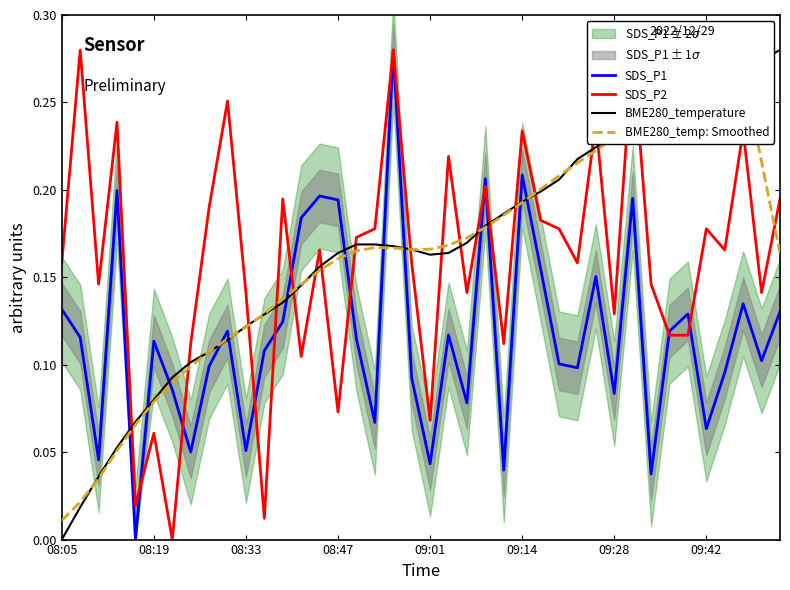

What is the maximum value shown in the chart?

0.3